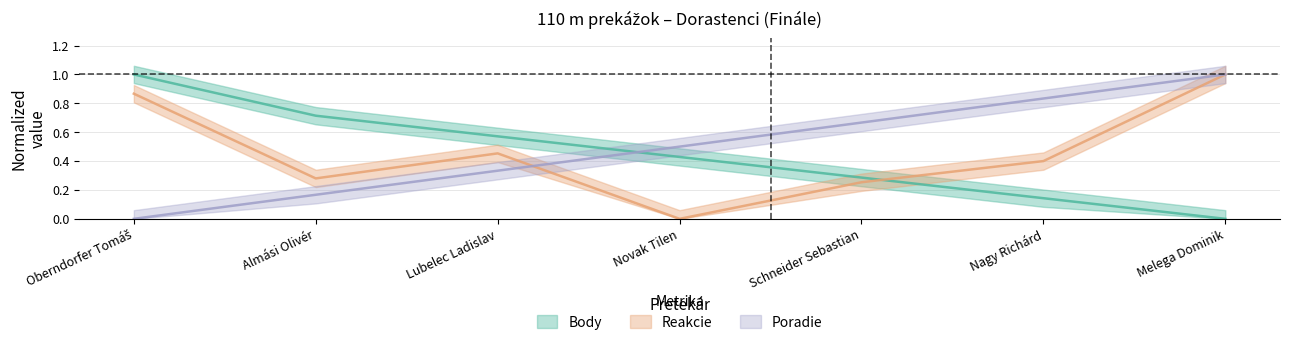

Between which two adjacent categories do Body and Reakcie first intersect?

Schneider Sebastian and Nagy Richárd